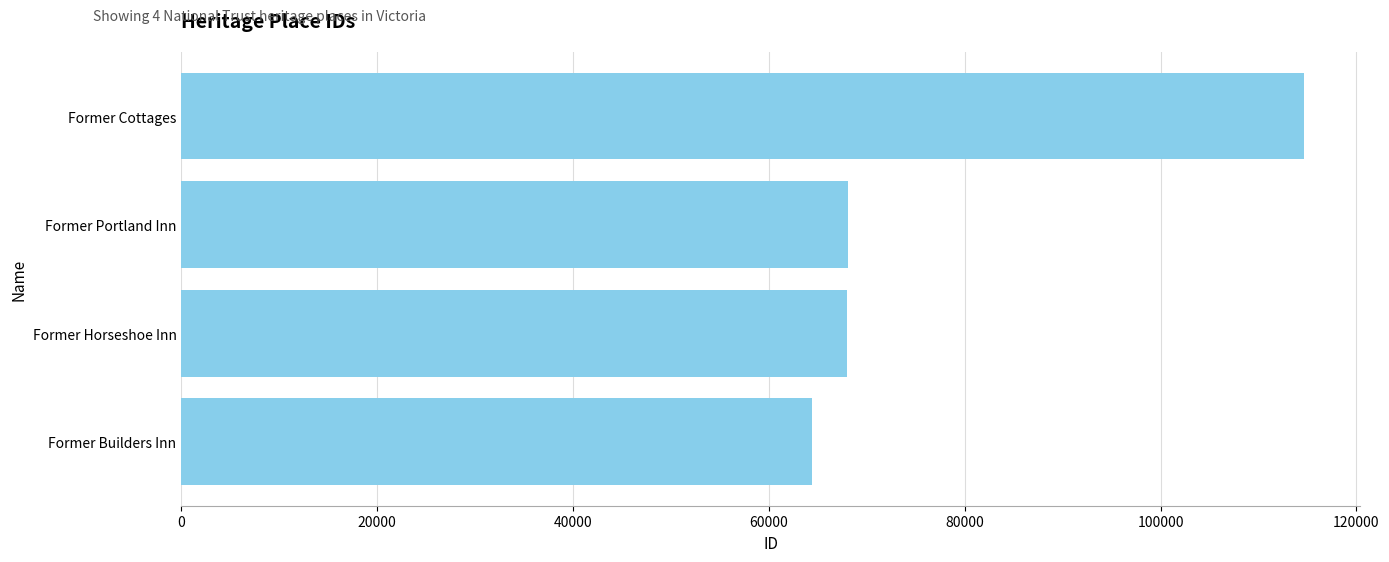

What is the maximum value shown in the chart?

114605